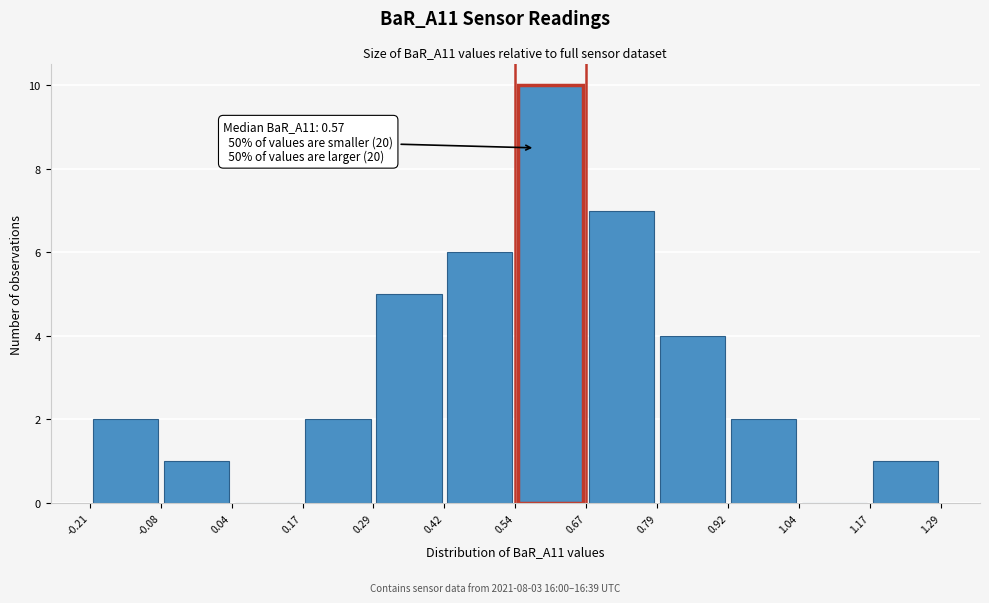

Which range on the x-axis has the tallest bar?

0.54 to 0.67